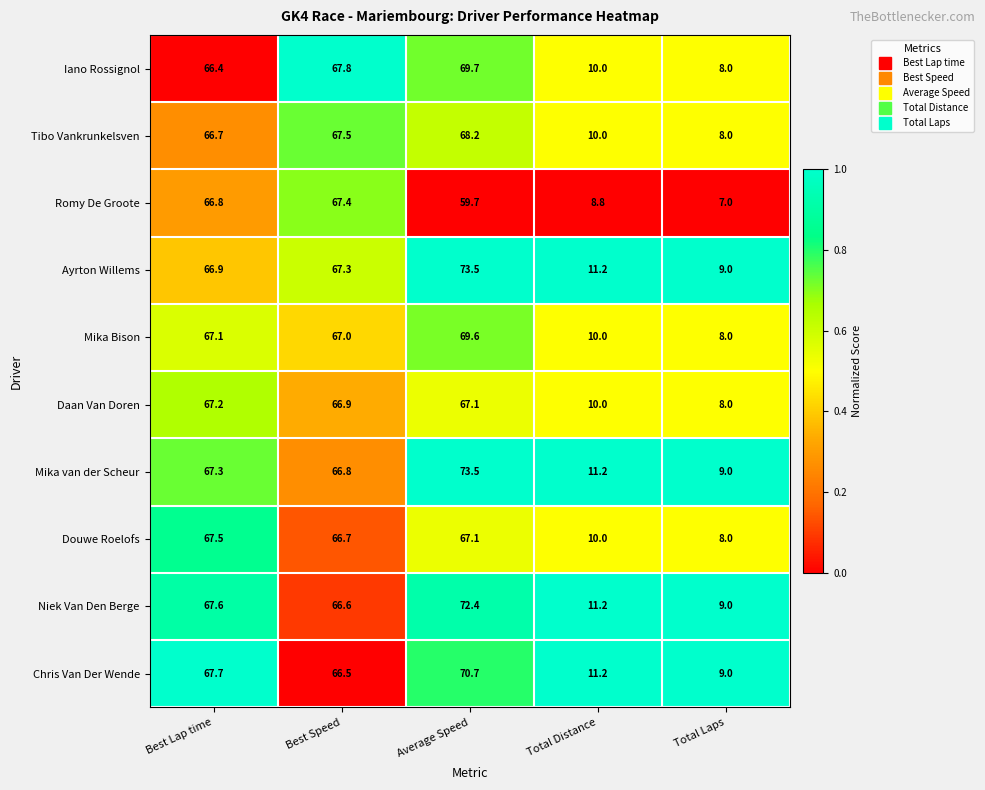

List the labels in order of Daan Van Doren value, largest first.

Best Lap time, Average Speed, Best Speed, Total Distance, Total Laps